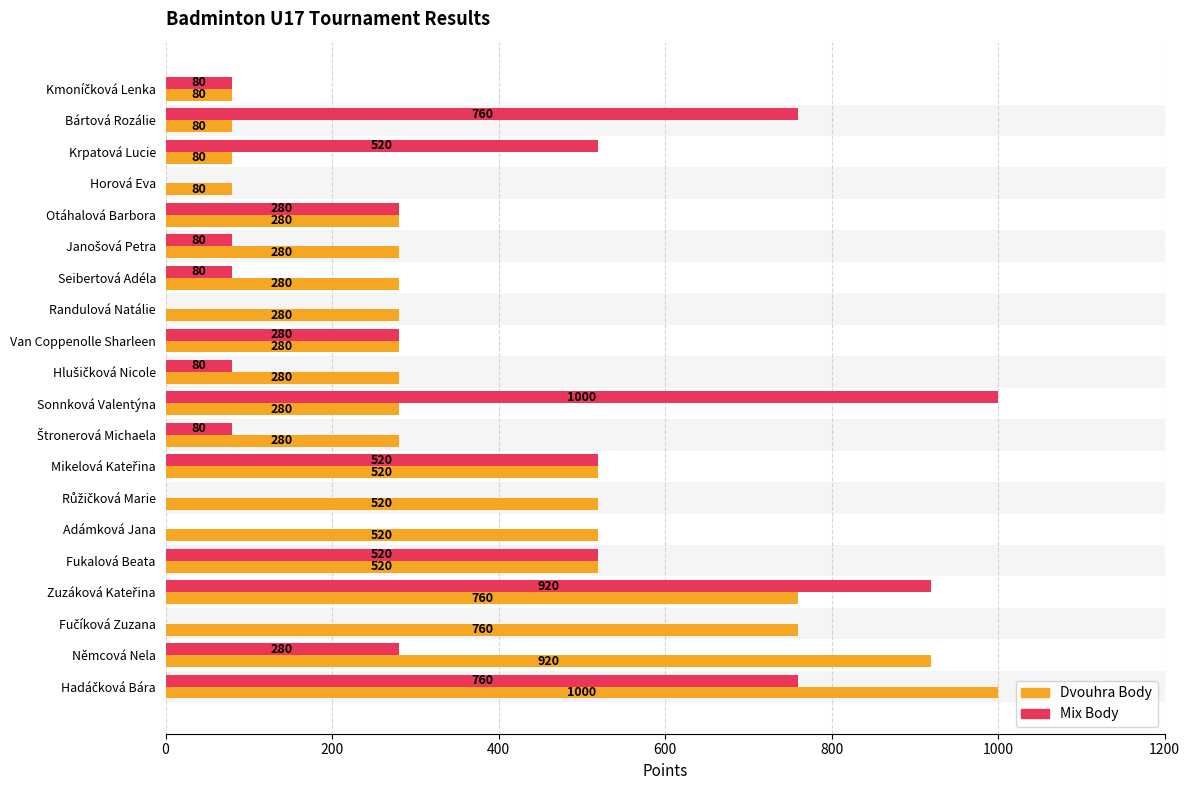

The value of Mix Body at Van Coppenolle Sharleen is 280. True or false?

True